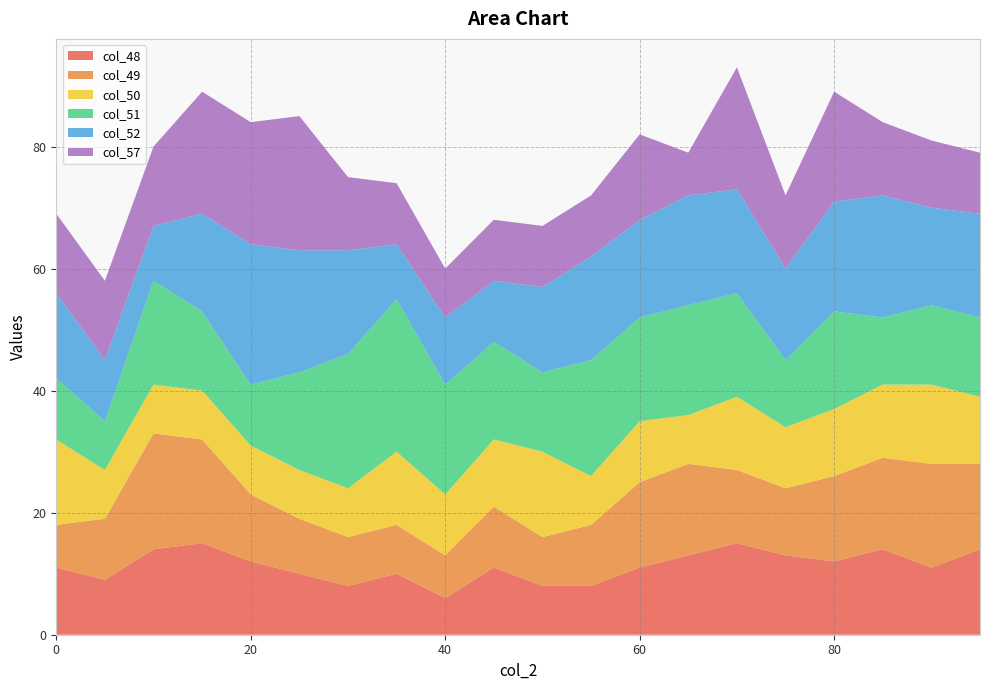

Reading left to right, list all the values displayed in this chart.

col_48: 0=11	5=9	10=14	15=15	20=12	25=10	30=8	35=10	40=6	45=11	50=8	55=8	60=11	65=13	70=15	75=13	80=12	85=14	90=11	95=14
col_49: 0=7	5=10	10=19	15=17	20=11	25=9	30=8	35=8	40=7	45=10	50=8	55=10	60=14	65=15	70=12	75=11	80=14	85=15	90=17	95=14
col_50: 0=14	5=8	10=8	15=8	20=8	25=8	30=8	35=12	40=10	45=11	50=14	55=8	60=10	65=8	70=12	75=10	80=11	85=12	90=13	95=11
col_51: 0=10	5=8	10=17	15=13	20=10	25=16	30=22	35=25	40=18	45=16	50=13	55=19	60=17	65=18	70=17	75=11	80=16	85=11	90=13	95=13
col_52: 0=14	5=10	10=9	15=16	20=23	25=20	30=17	35=9	40=11	45=10	50=14	55=17	60=16	65=18	70=17	75=15	80=18	85=20	90=16	95=17
col_57: 0=13	5=13	10=13	15=20	20=20	25=22	30=12	35=10	40=8	45=10	50=10	55=10	60=14	65=7	70=20	75=12	80=18	85=12	90=11	95=10